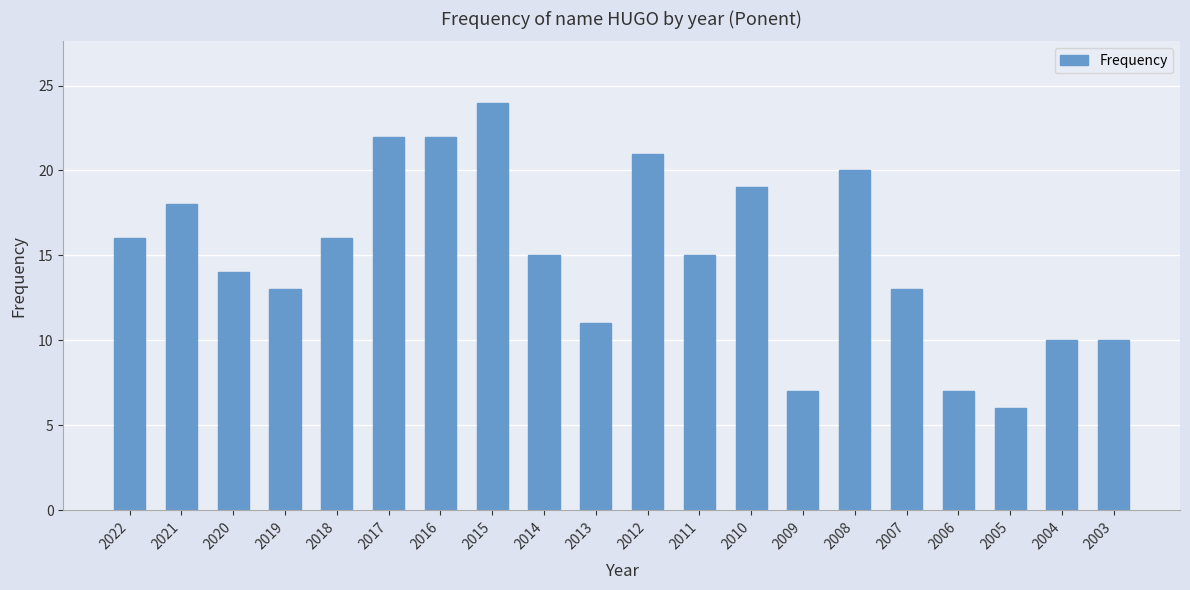

Reading left to right, what are all the values shown in this chart?

16	18	14	13	16	22	22	24	15	11	21	15	19	7	20	13	7	6	10	10